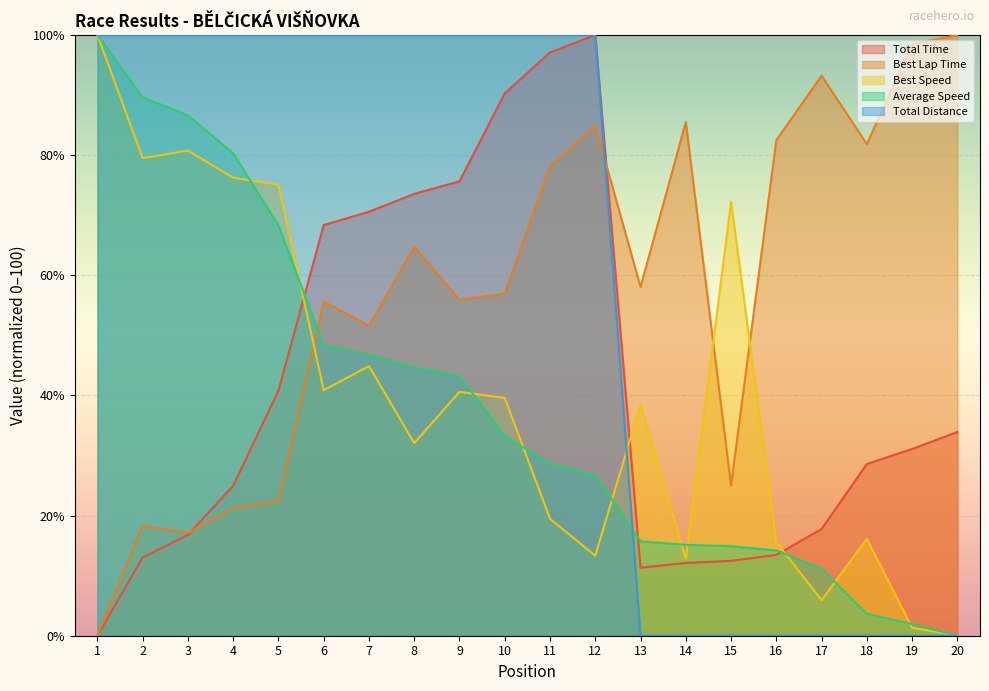

At how many categories does at least one series exceed 64?

19